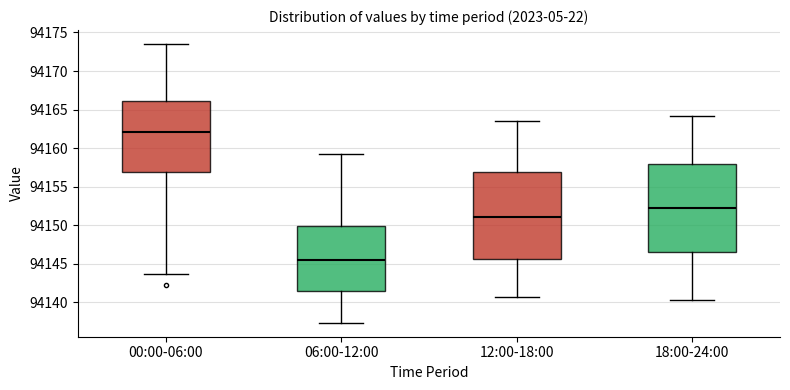

Reading left to right, transcribe this box plot: for each box, give where its median line is, the range the box spans, and where its two whiskers end, as read against the y-axis. The values are not printed on the chart, so give them approximately, as read against the axis.

00:00-06:00: median 94162.0, box 94157.0 to 94166.0, whiskers 94143.5 to 94173.5
06:00-12:00: median 94145.5, box 94141.5 to 94150.0, whiskers 94137.5 to 94159.0
12:00-18:00: median 94151.0, box 94145.5 to 94157.0, whiskers 94140.5 to 94163.5
18:00-24:00: median 94152.5, box 94146.5 to 94158.0, whiskers 94140.5 to 94164.0